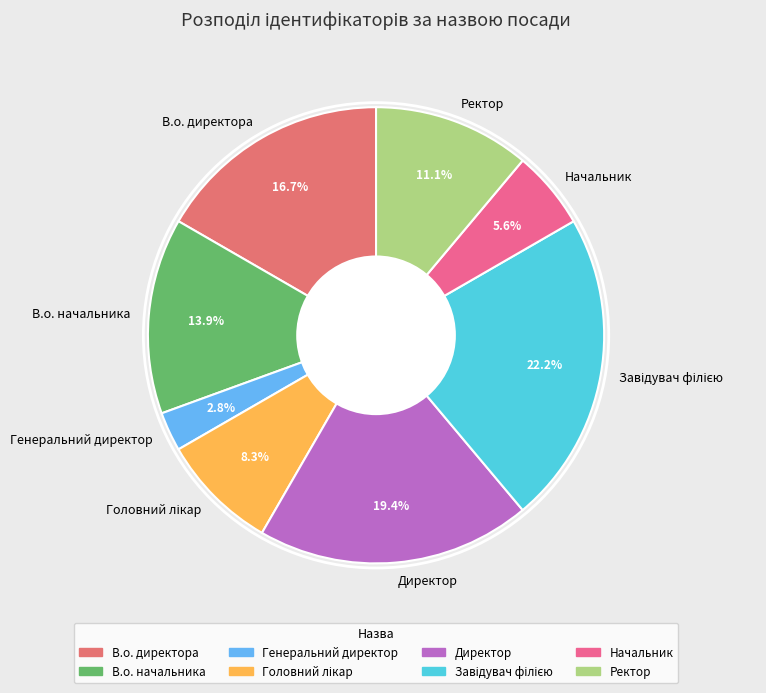

Does any single category account for the majority?

No